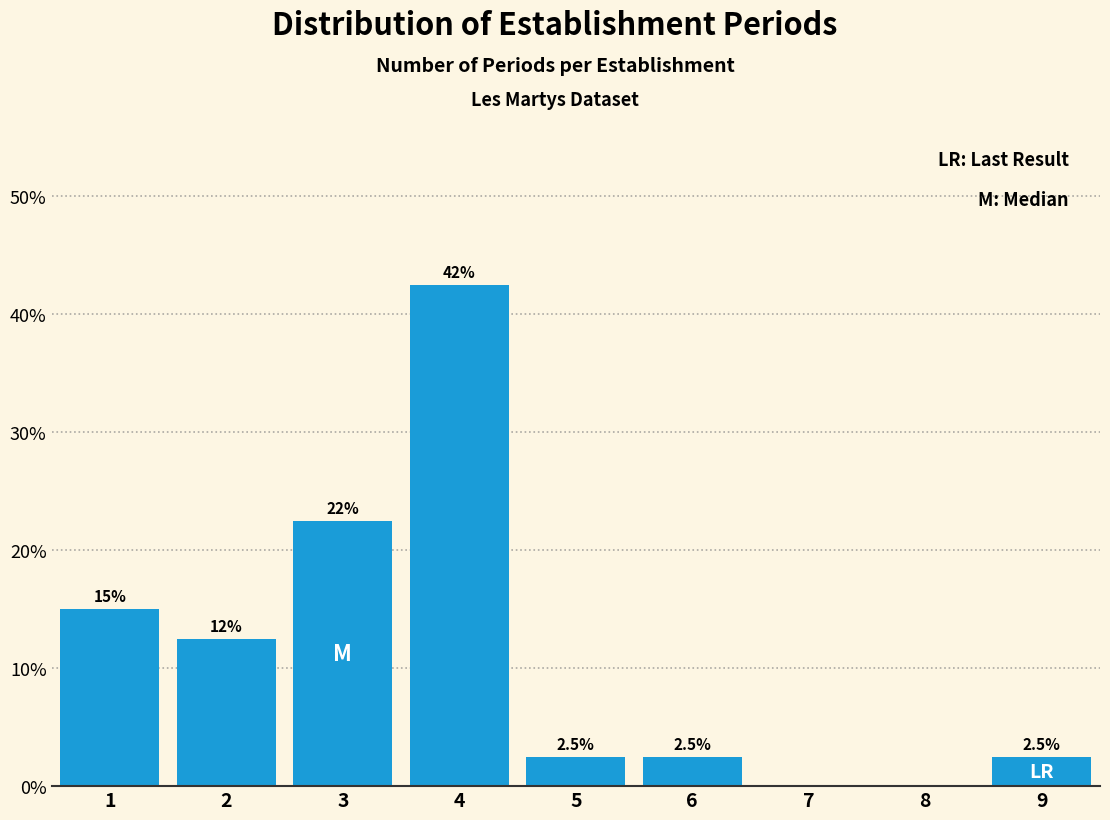

Reading left to right, extract all data points from this chart.

1=15.0	2=12.5	3=22.5	4=42.5	5=2.5	6=2.5	7=0.0	8=0.0	9=2.5